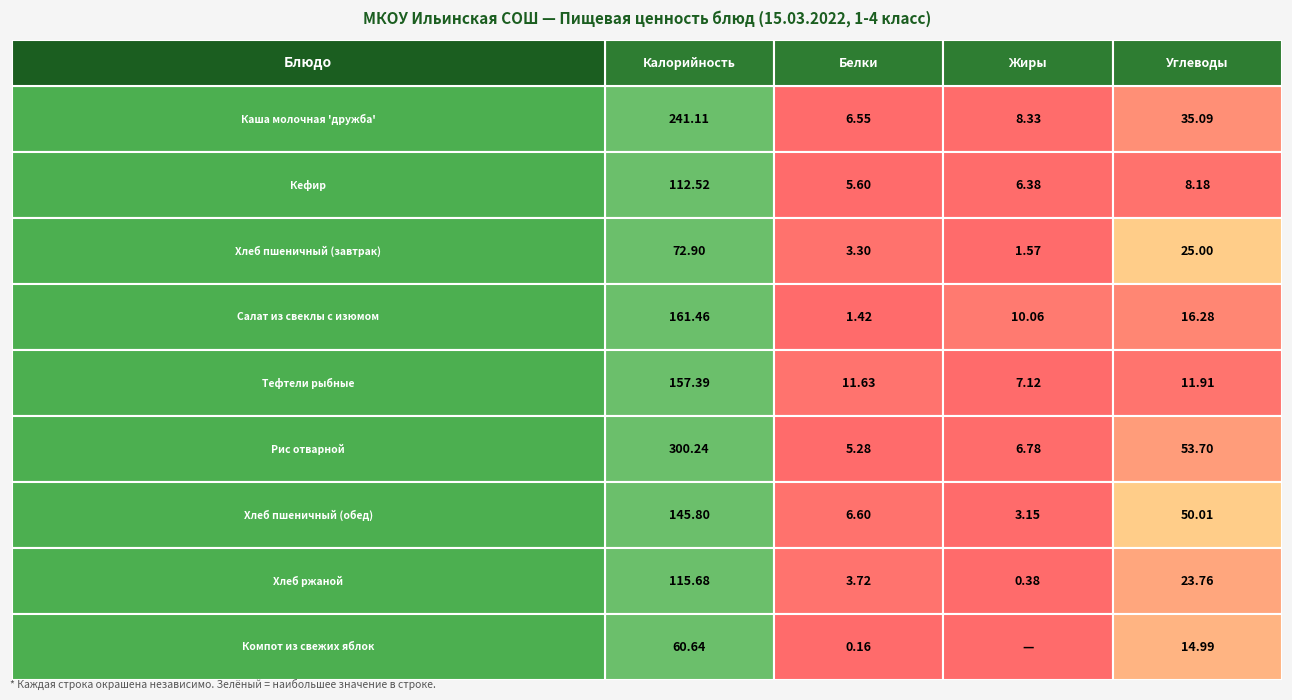

What is the difference between the maximum and minimum values in the Жиры series?

10.1